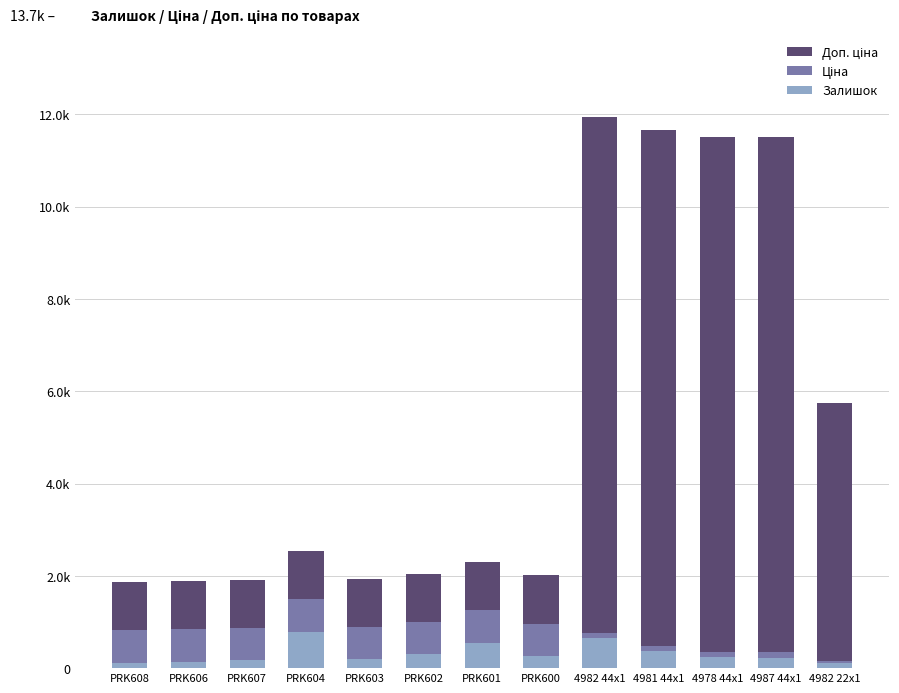

What value does the Доп. ціна series have at PRK600?

1042.0